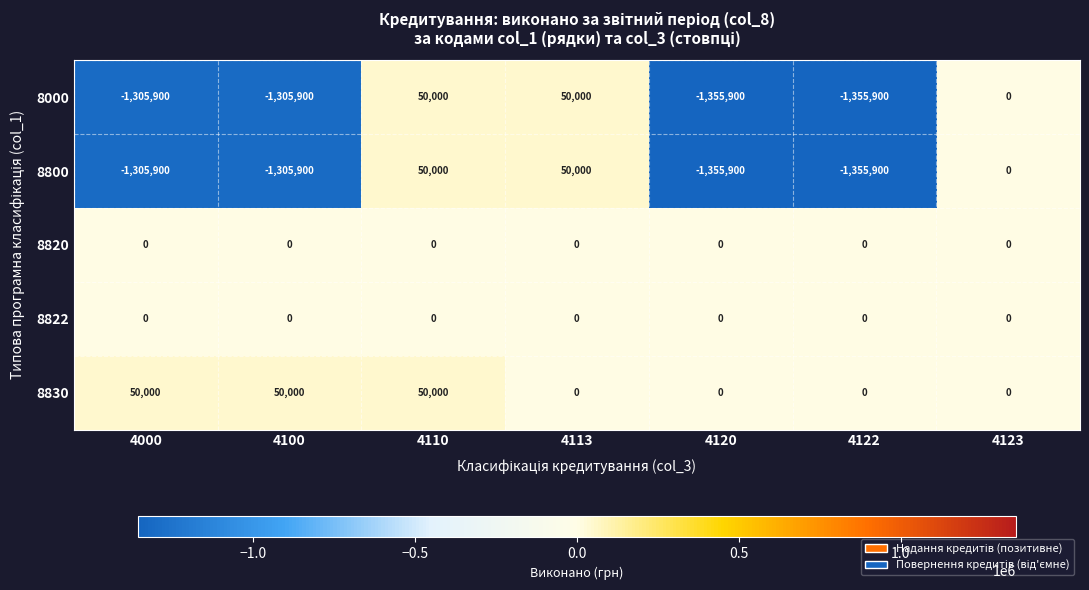

At which category is the sum across all series the highest?

4110